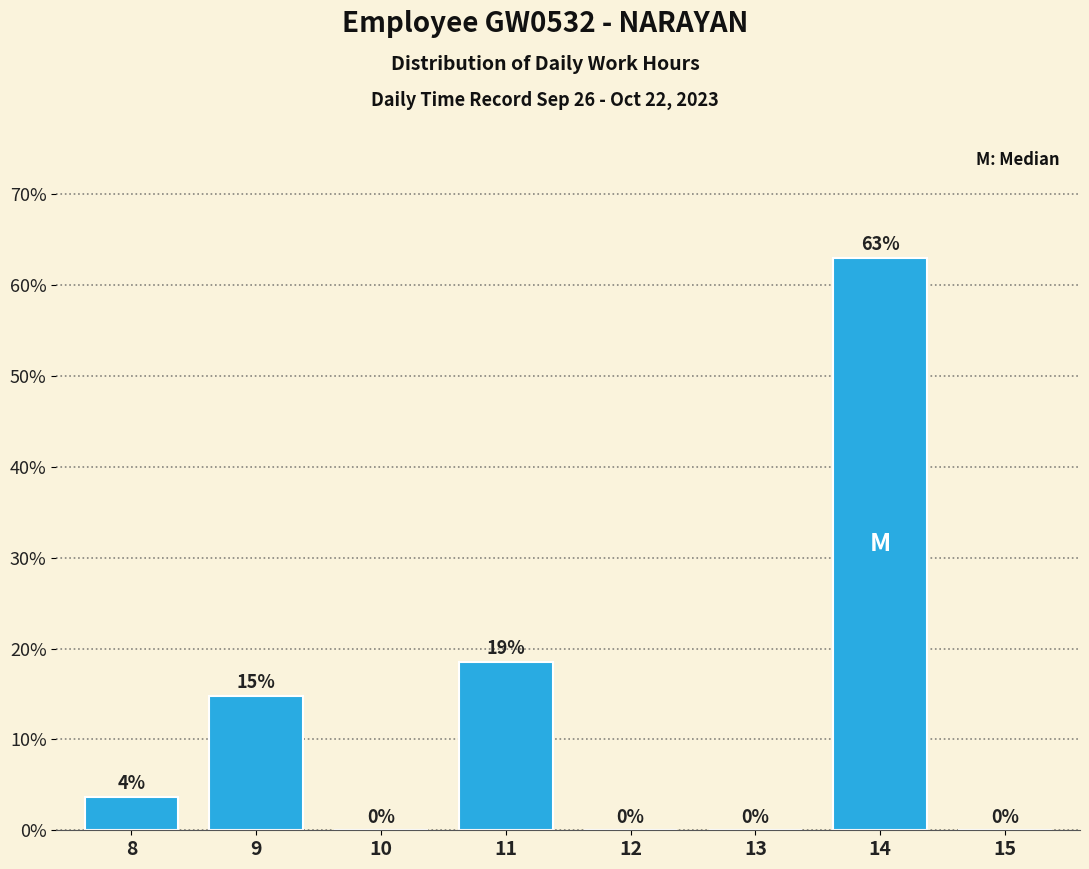

At which label does the data first exceed 3?

8